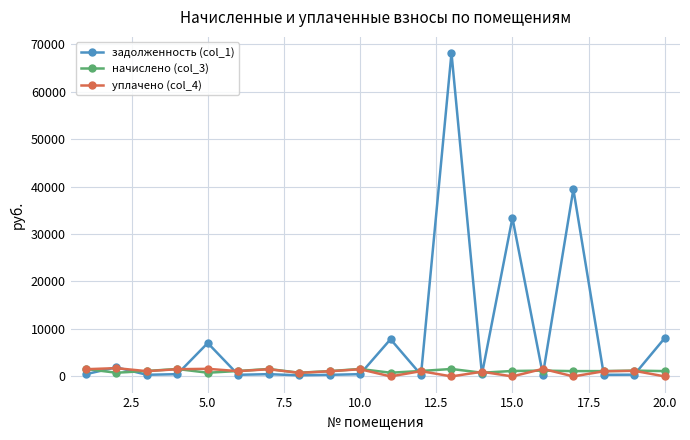

Which series has the largest range (max minus min)?

задолженность (col_1)